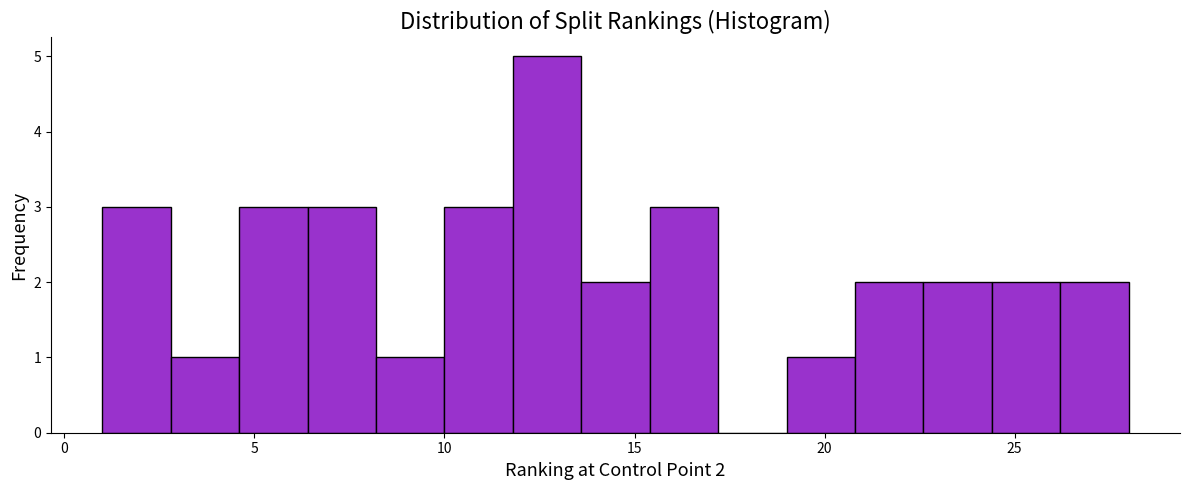

Around what value on the x-axis is the tallest bar? Give the approximate position of its centre, as read against the axis.

12.5